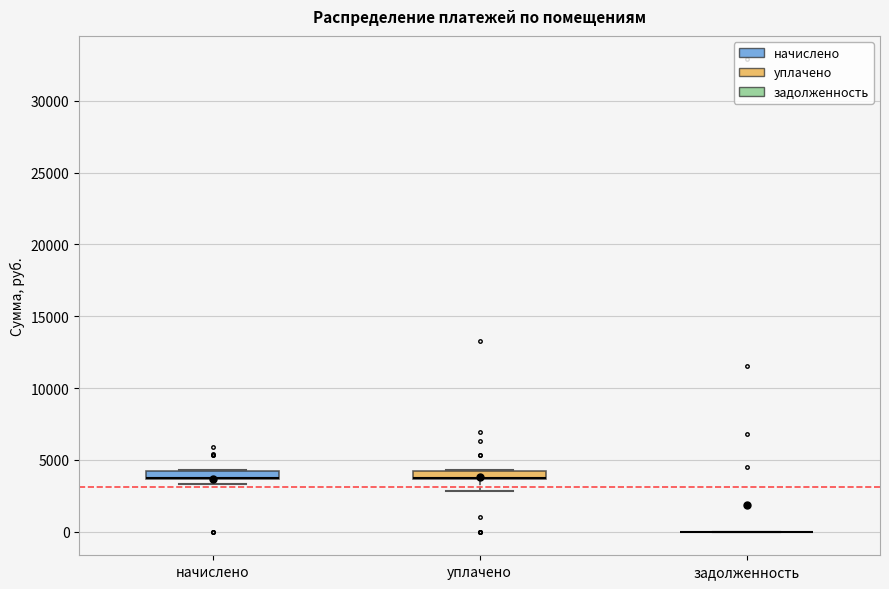

Where is the upper edge of the box for начислено on the y-axis? The values are not printed on the chart, so give them approximately, as read against the axis.

4000